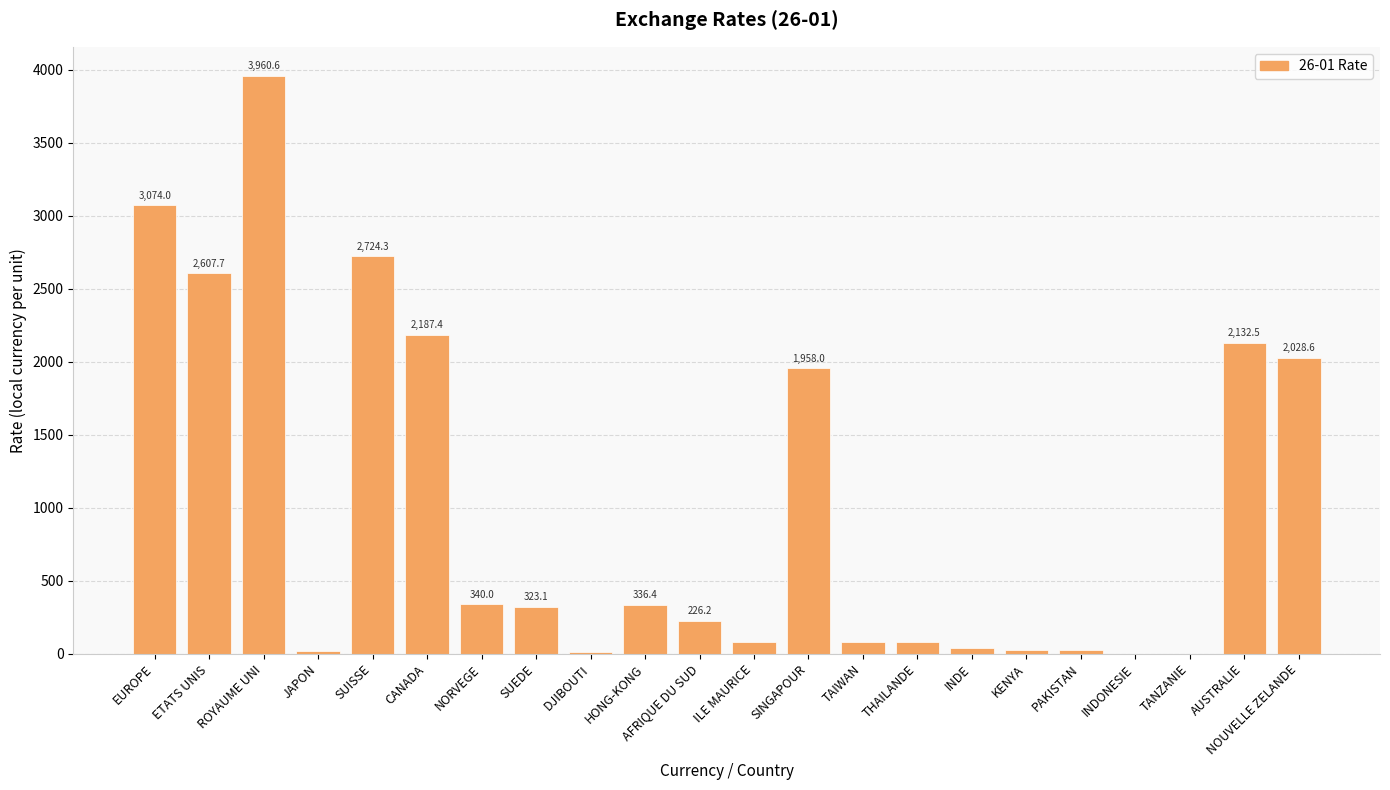

How many data points does each series have?

22